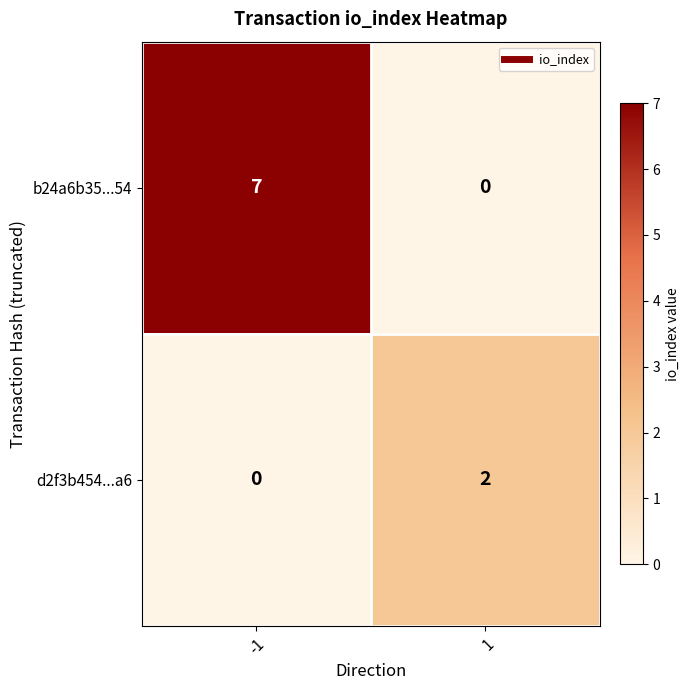

Reading left to right, what are all the values shown in this chart?

b24a6b35...54: 7	0
d2f3b454...a6: 0	2